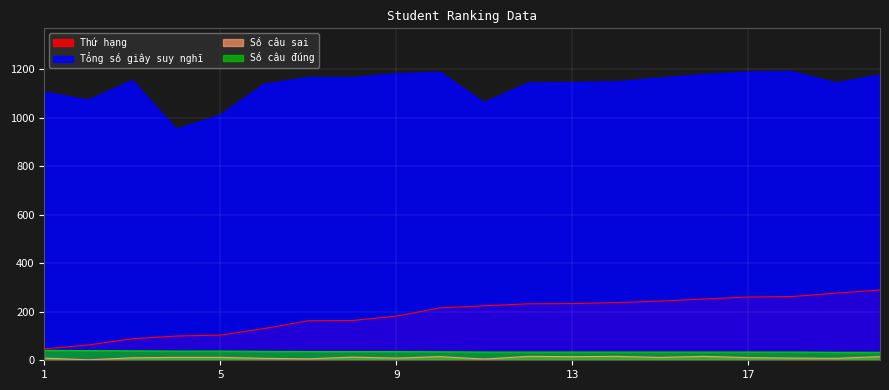

True or false: Tổng số giây suy nghĩ and Số câu đúng intersect in this chart.

False